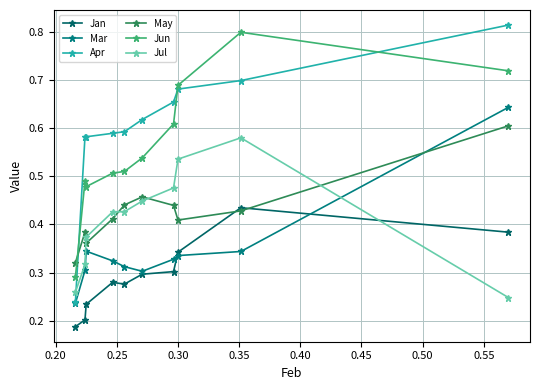

In Jul, how many points are higher than both neighbors (excluding endpoints)?

1